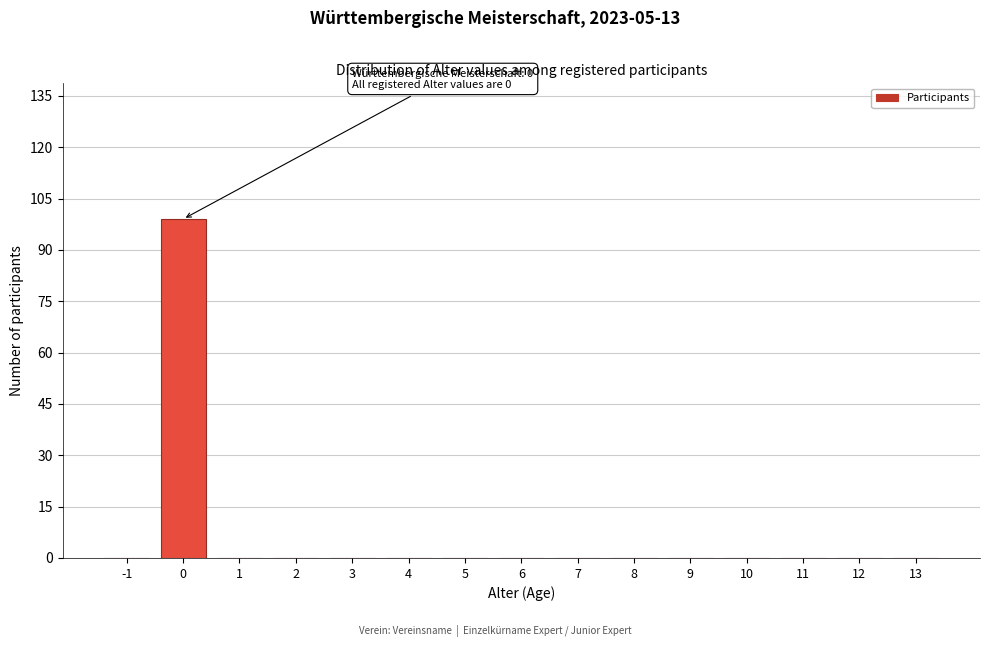

Reading left to right, extract all data points from this chart.

-1=0	0=99	1=0	2=0	3=0	4=0	5=0	6=0	7=0	8=0	9=0	10=0	11=0	12=0	13=0